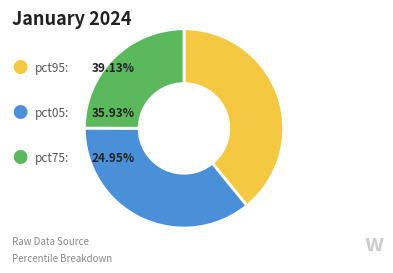

Is there any slice that represents more than half of the pie?

No